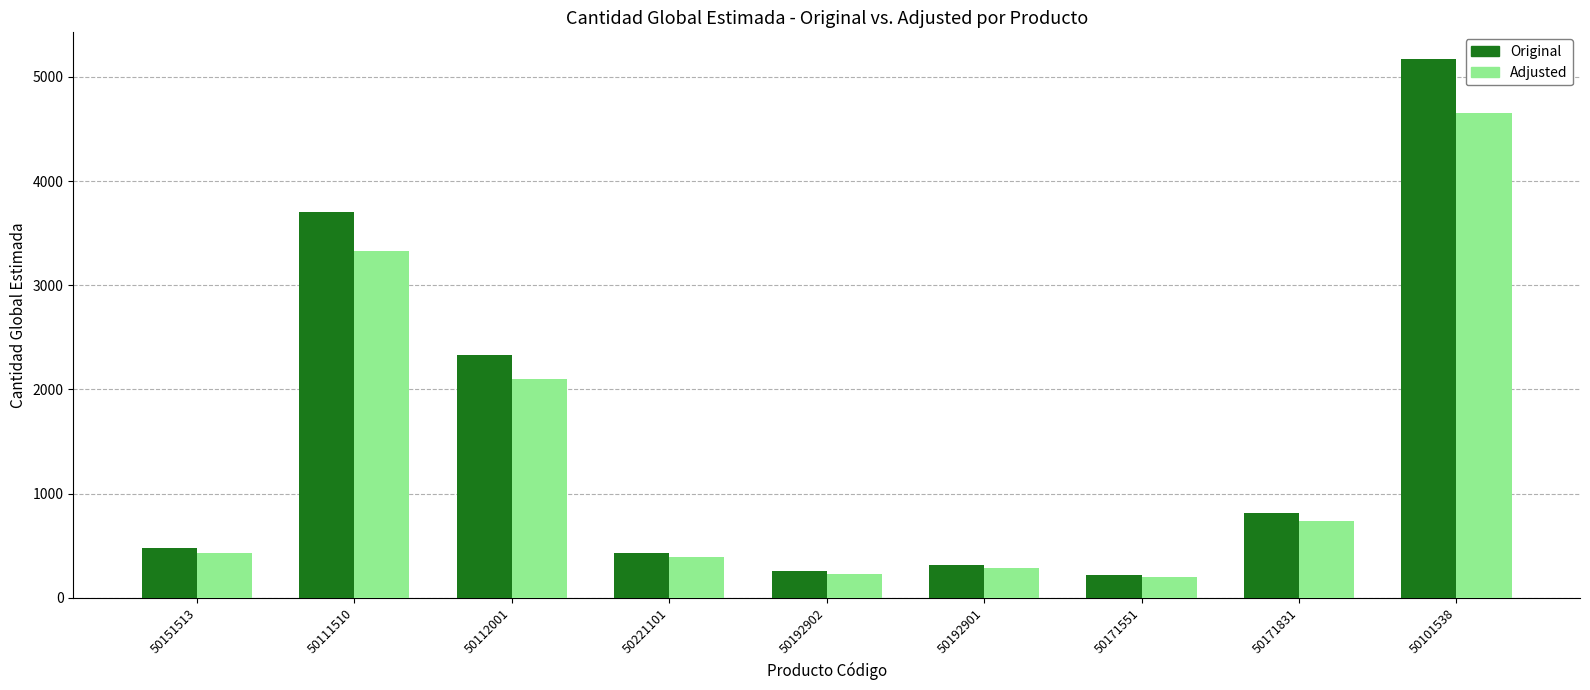

What is the label of the 2nd bar from the right?

50171831